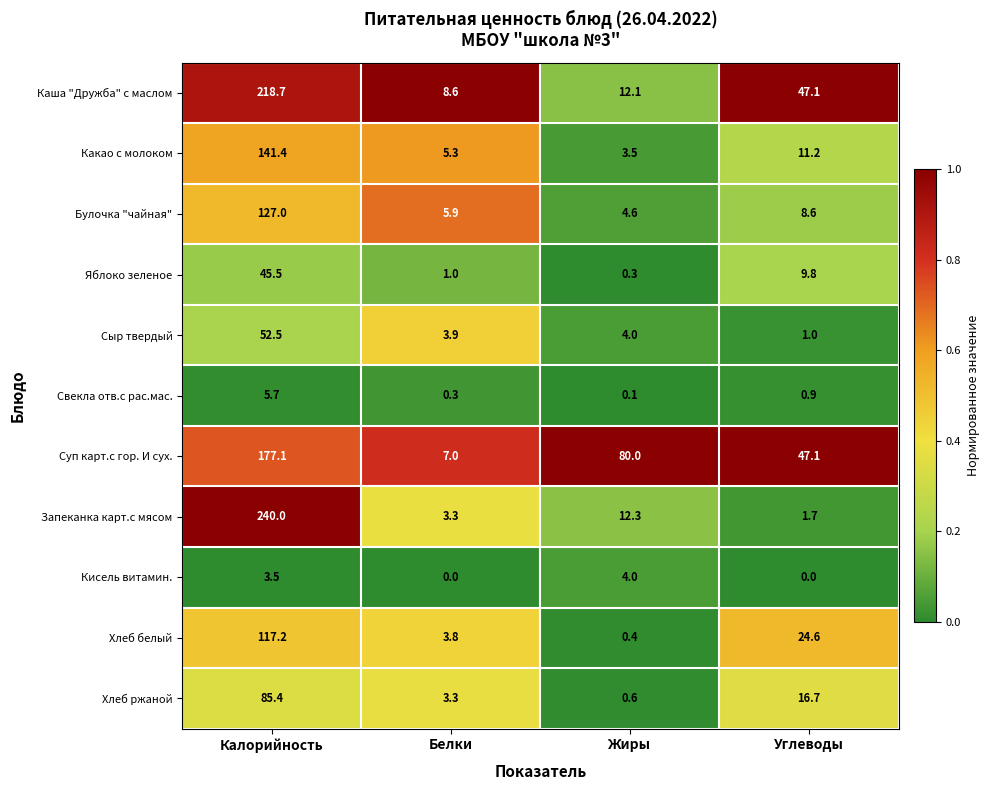

The value of Какао с молоком at Калорийность is 193.1. True or false?

False